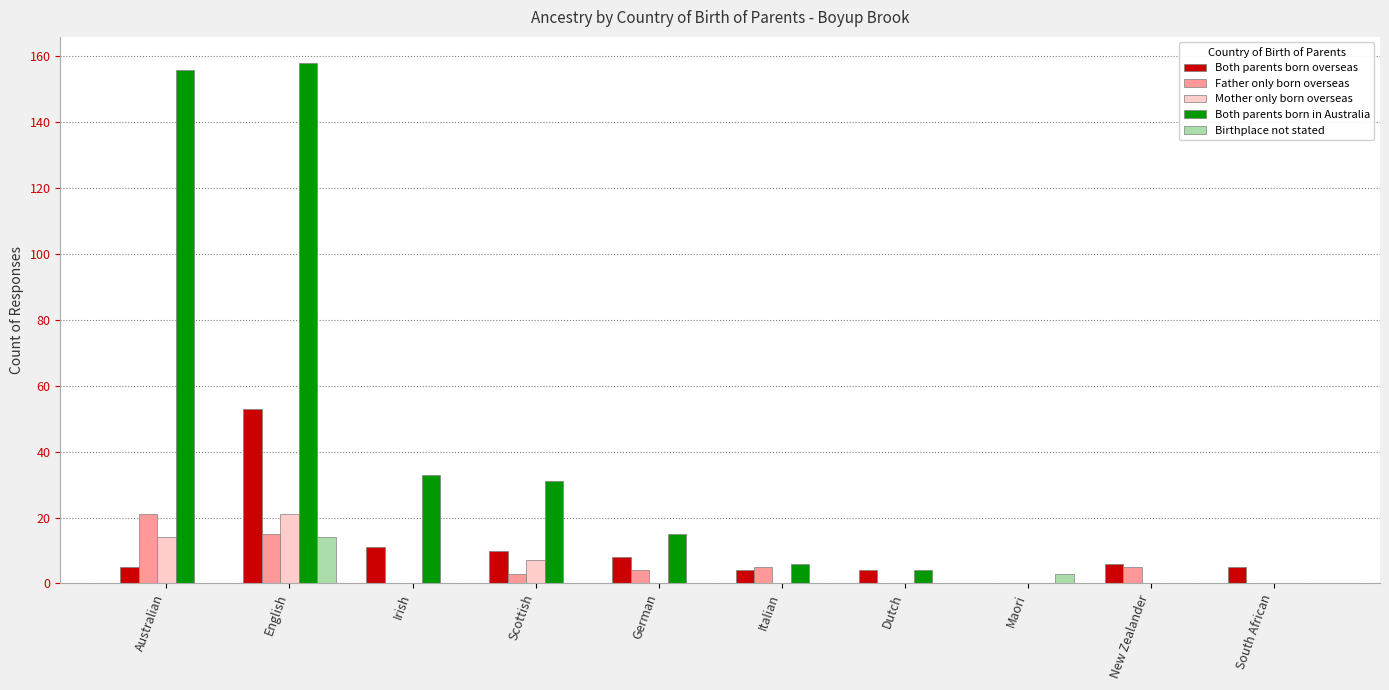

What is the sum of all Father only born overseas values?

53